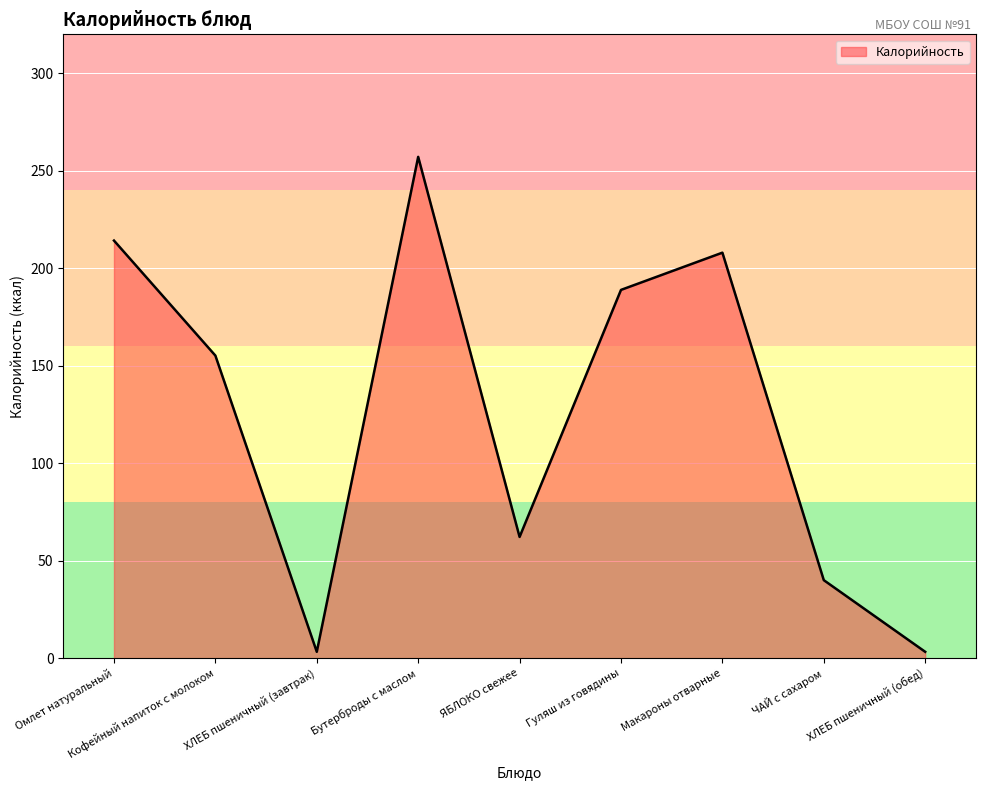

Which category has the highest value across all series?

Бутерброды с маслом